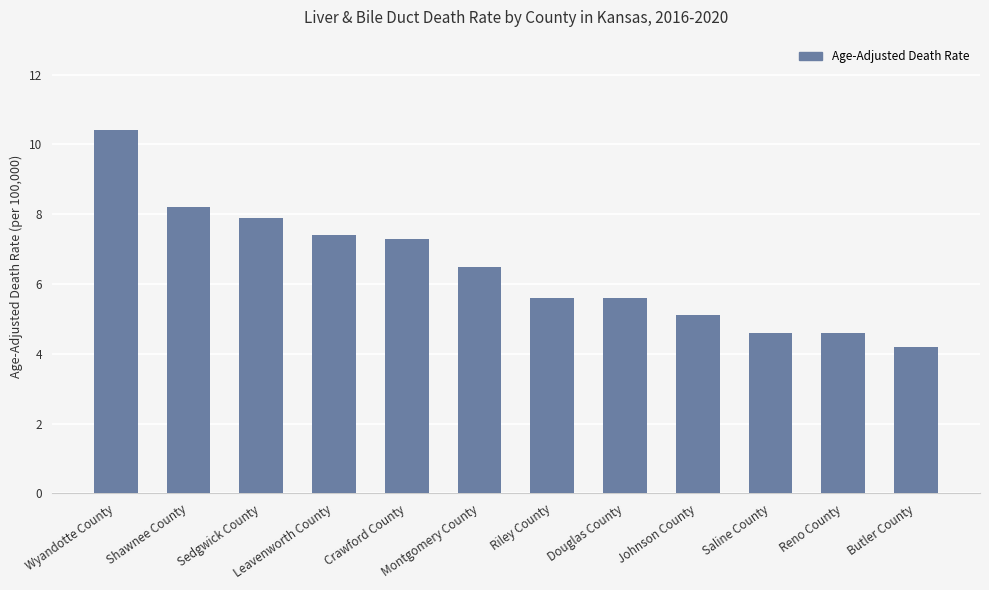

Count the number of categories in the chart.

12